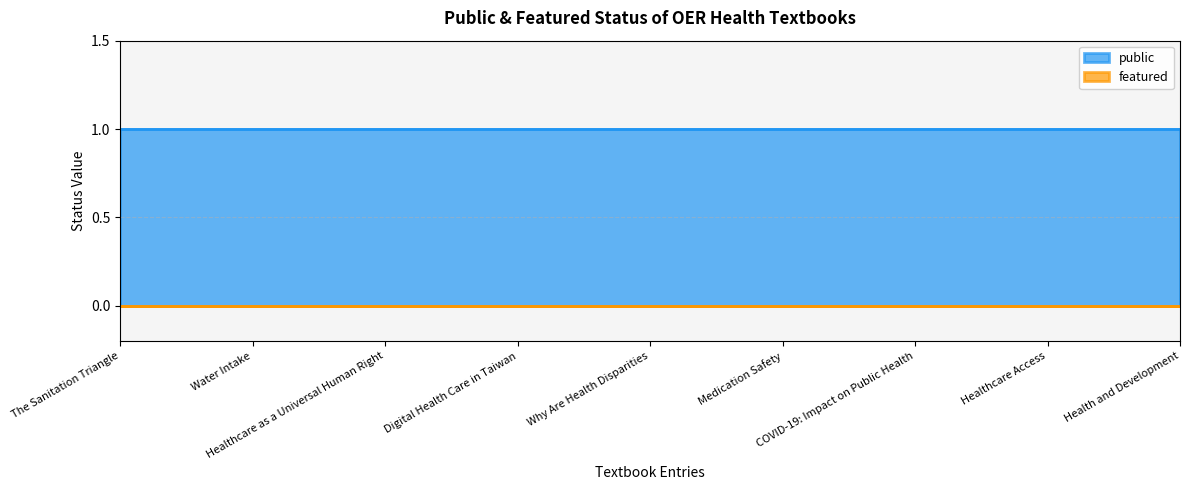

Reading left to right, list all the values displayed in this chart.

public: 1	1	1	1	1	1	1	1	1
featured: 0	0	0	0	0	0	0	0	0